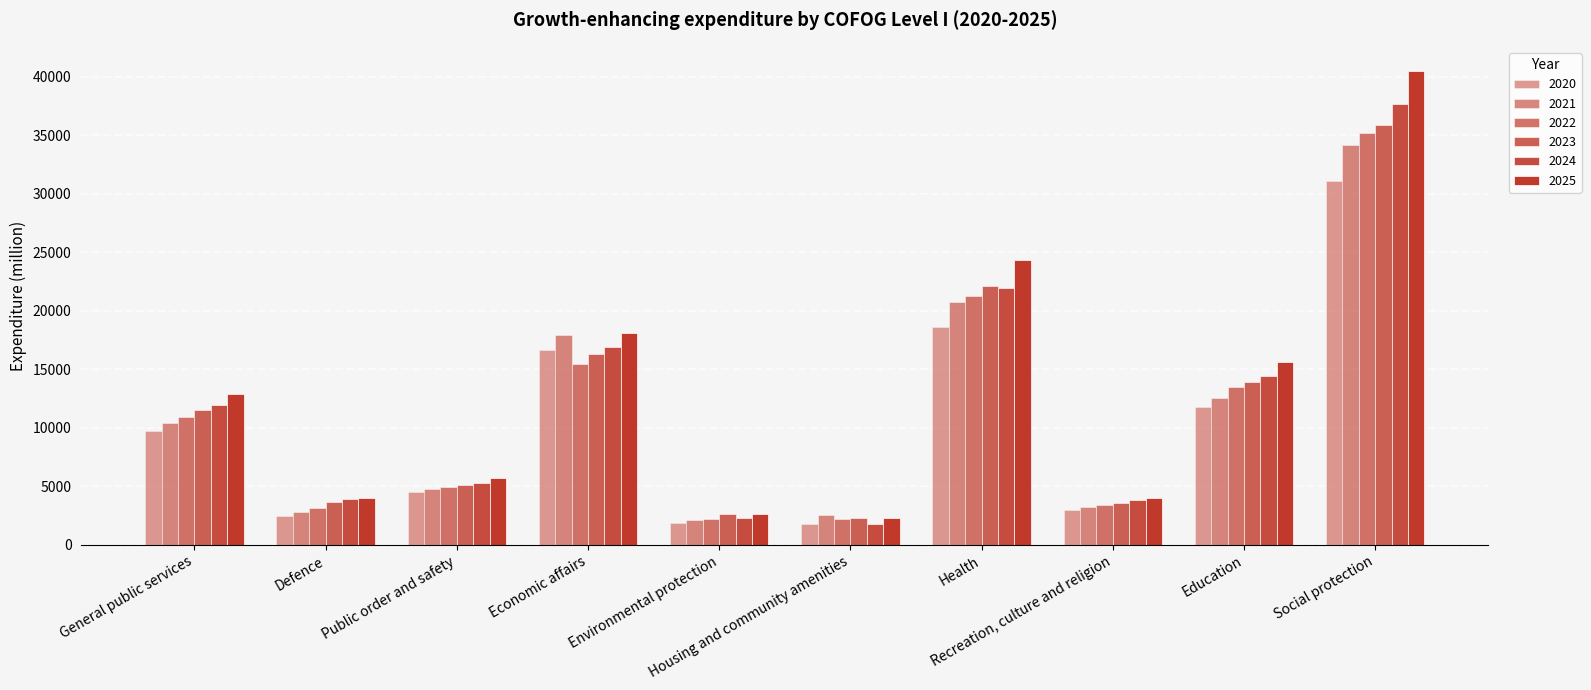

Does the chart contain stacked bars?

No